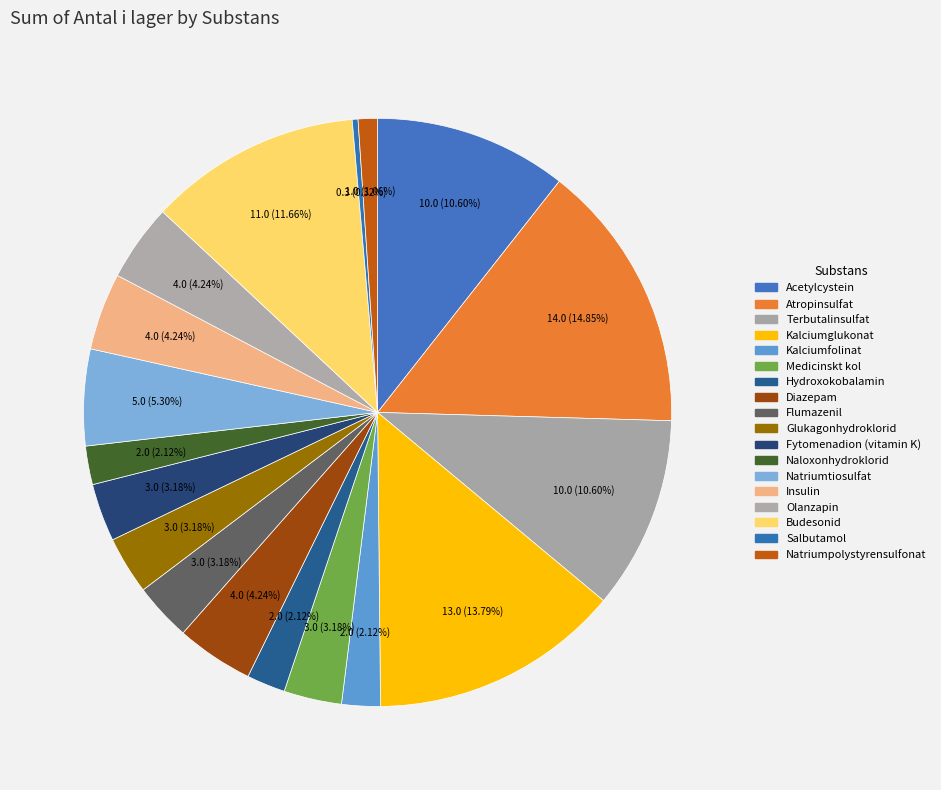

What percentage is the Naloxonhydroklorid slice, to the nearest percent?

2%